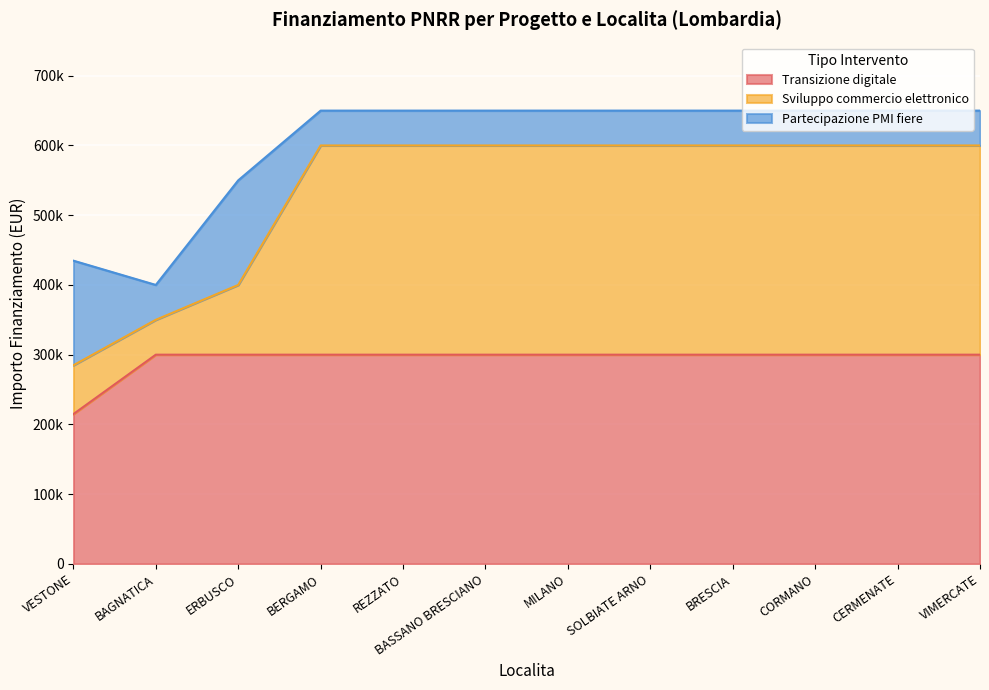

What are all the series names shown in the legend?

Transizione digitale, Sviluppo commercio elettronico, Partecipazione PMI fiere